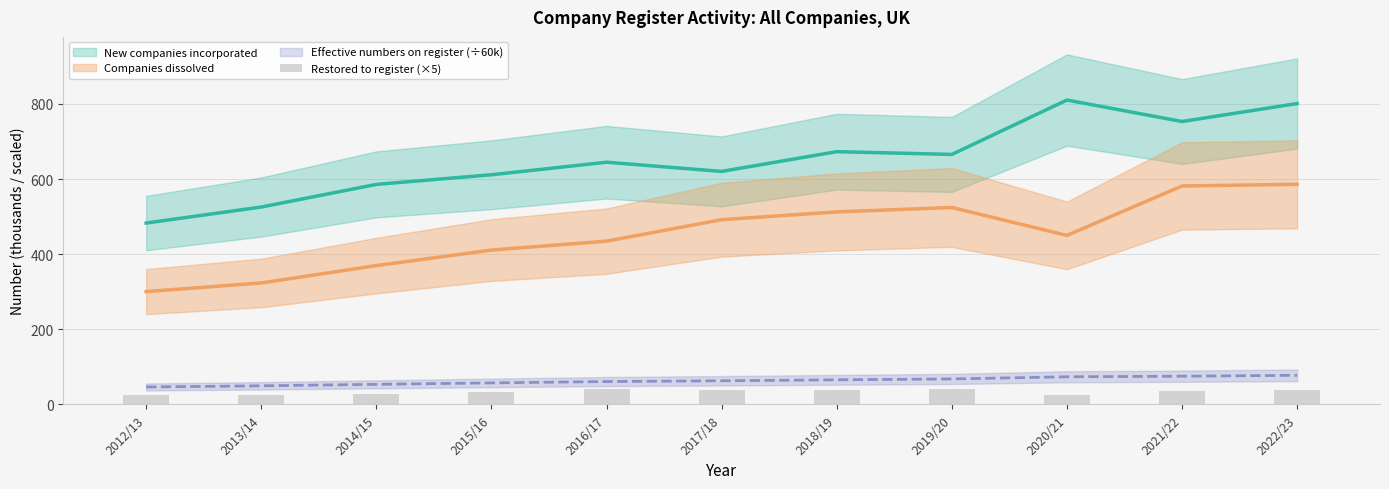

True or false: the data shows 64.7 at 2016/17.

False